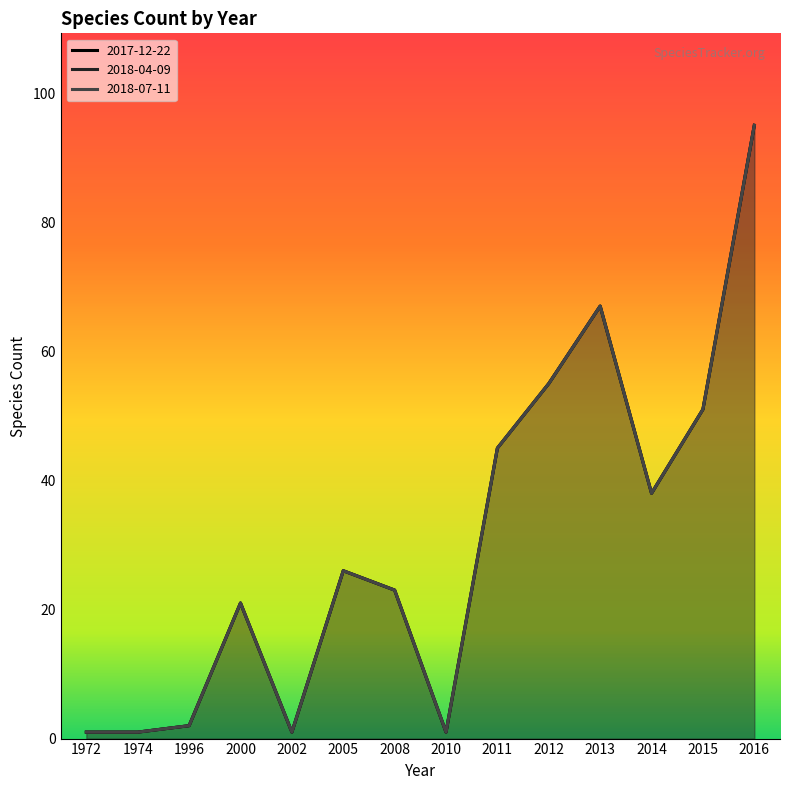

What is the value of the 2018-07-11 line point at the 13th from the left?

51